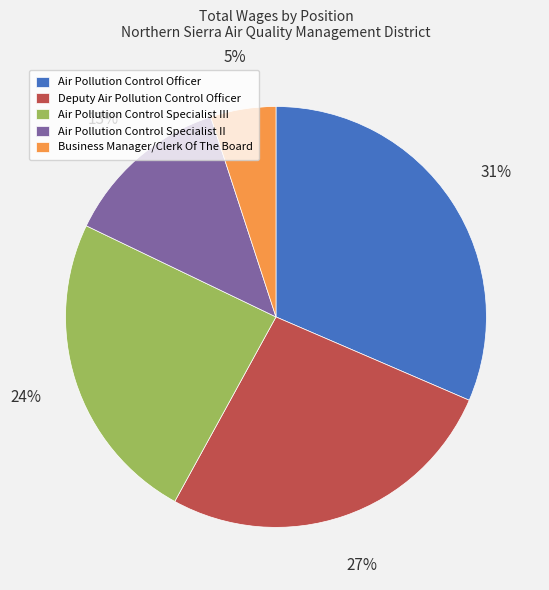

Approximately how many times larger is the value at Business Manager/Clerk Of The Board compared to Air Pollution Control Specialist II?

0.4